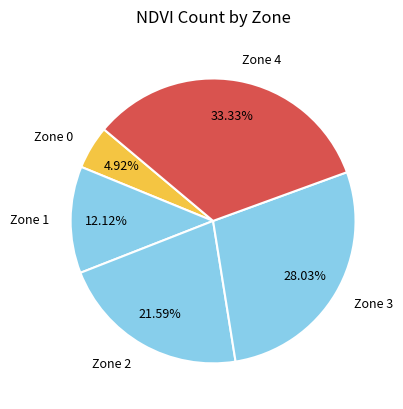

Which has a higher value, Zone 0 or Zone 1?

Zone 1